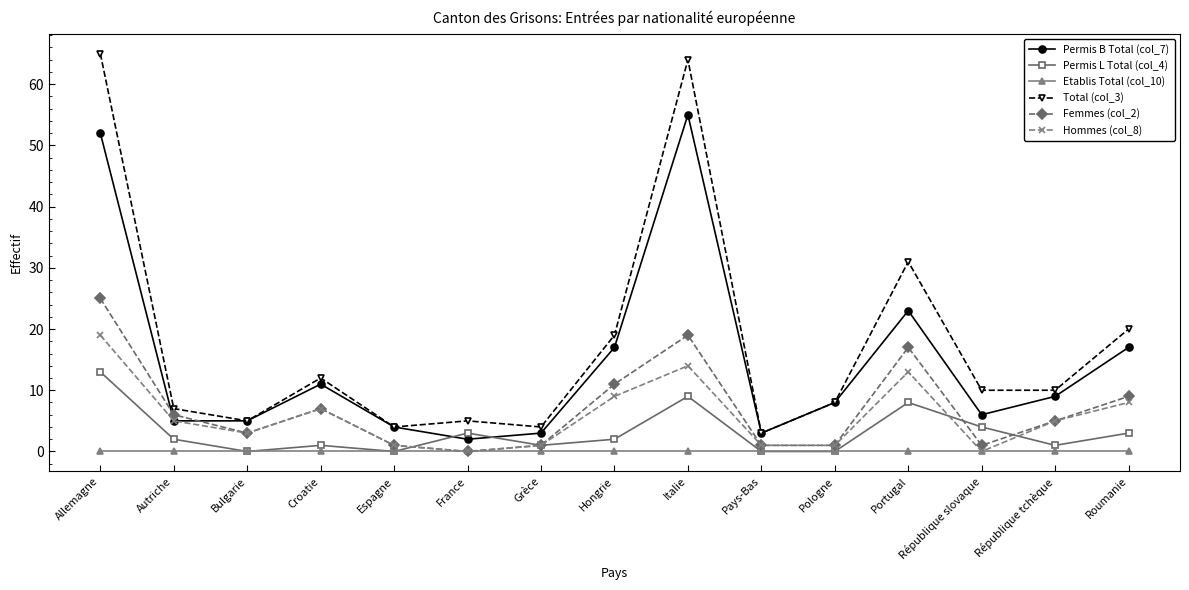

Reading left to right, list all the values displayed in this chart.

Permis B Total (col_7): 52	5	5	11	4	2	3	17	55	3	8	23	6	9	17
Permis L Total (col_4): 13	2	0	1	0	3	1	2	9	0	0	8	4	1	3
Etablis Total (col_10): 0	0	0	0	0	0	0	0	0	0	0	0	0	0	0
Total (col_3): 65	7	5	12	4	5	4	19	64	3	8	31	10	10	20
Femmes (col_2): 25	6	3	7	1	0	1	11	19	1	1	17	1	5	9
Hommes (col_8): 19	5	3	7	1	0	1	9	14	1	1	13	0	5	8